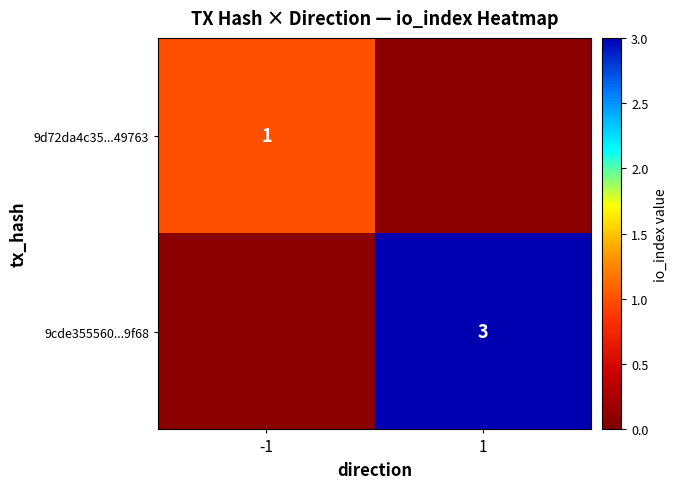

Is it true that 9cde355560...9f68 equals 3 at 1?

True